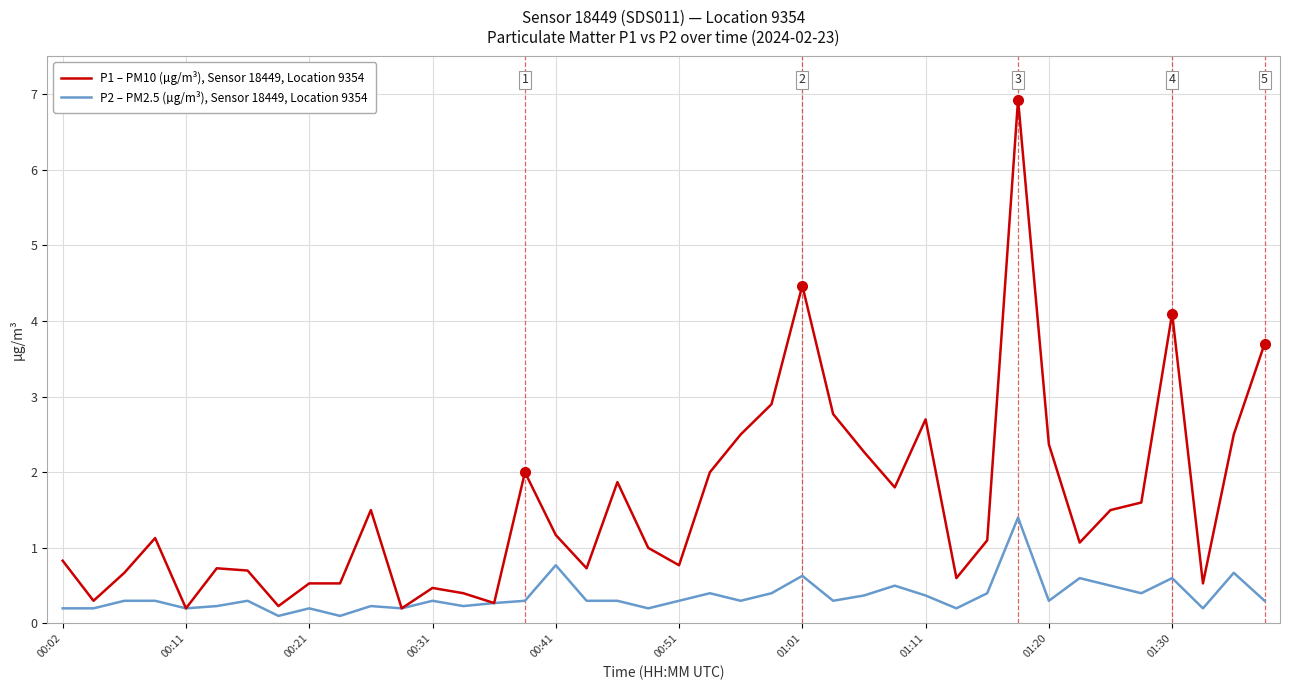

List the series in order of their peak value, lowest first.

P2 – PM2.5 (µg/m³), Sensor 18449, Location 9354, P1 – PM10 (µg/m³), Sensor 18449, Location 9354